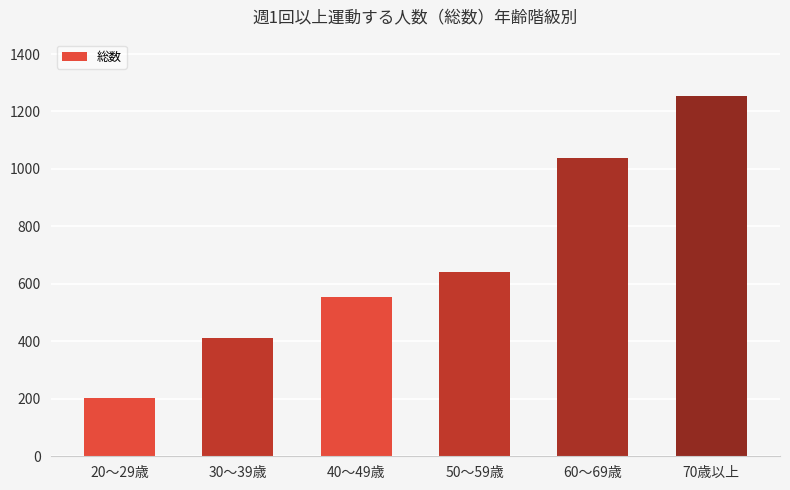

What is the ratio of the value at 40～49歳 to the value at 70歳以上?

0.4